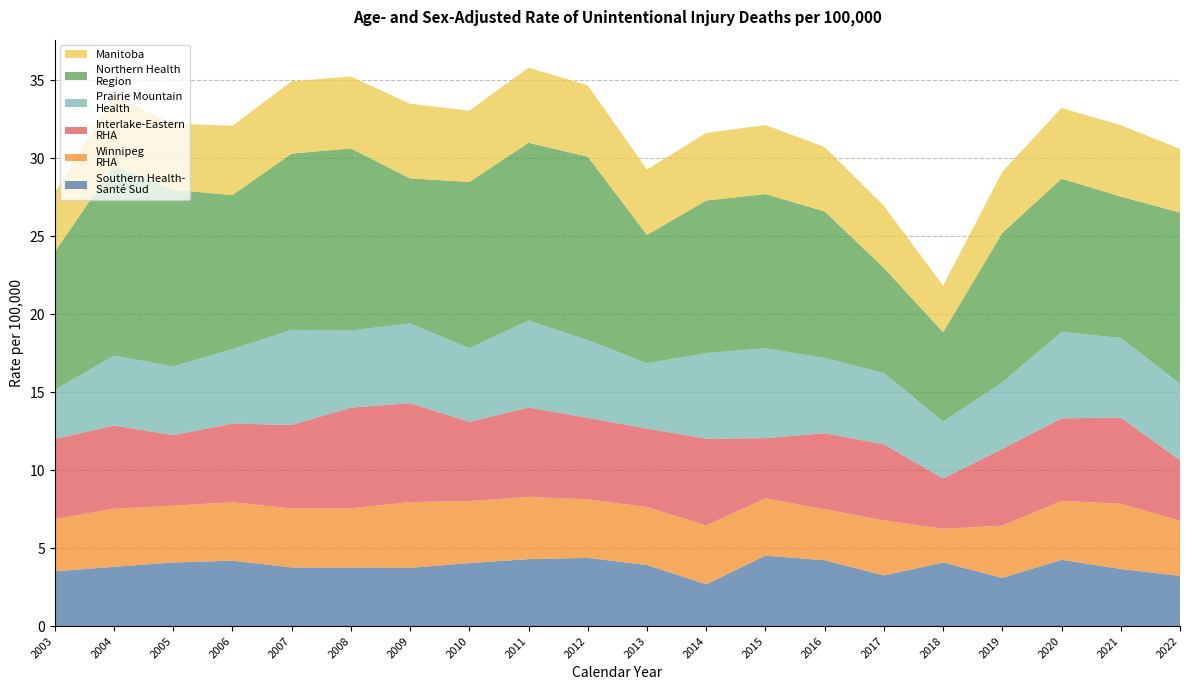

Reading left to right, what are all the values shown in this chart?

Southern Health-
Santé Sud: 2003=3.5	2004=3.8	2005=4.1	2006=4.2	2007=3.8	2008=3.8	2009=3.7	2010=4.0	2011=4.3	2012=4.4	2013=3.9	2014=2.7	2015=4.5	2016=4.2	2017=3.2	2018=4.1	2019=3.1	2020=4.2	2021=3.7	2022=3.2
Winnipeg
RHA: 2003=3.4	2004=3.7	2005=3.6	2006=3.7	2007=3.8	2008=3.8	2009=4.2	2010=4.0	2011=4.0	2012=3.8	2013=3.7	2014=3.8	2015=3.7	2016=3.3	2017=3.5	2018=2.2	2019=3.4	2020=3.8	2021=4.2	2022=3.5
Interlake-Eastern
RHA: 2003=5.1	2004=5.3	2005=4.5	2006=5.0	2007=5.3	2008=6.5	2009=6.3	2010=5.1	2011=5.7	2012=5.2	2013=5.0	2014=5.6	2015=3.9	2016=4.9	2017=4.9	2018=3.2	2019=4.9	2020=5.3	2021=5.5	2022=3.9
Prairie Mountain
Health: 2003=3.2	2004=4.5	2005=4.4	2006=4.8	2007=6.1	2008=4.9	2009=5.1	2010=4.7	2011=5.6	2012=5.0	2013=4.2	2014=5.5	2015=5.8	2016=4.8	2017=4.6	2018=3.7	2019=4.3	2020=5.5	2021=5.1	2022=4.9
Northern Health
Region: 2003=8.8	2004=12.2	2005=11.3	2006=9.9	2007=11.3	2008=11.7	2009=9.3	2010=10.7	2011=11.4	2012=11.8	2013=8.2	2014=9.8	2015=9.9	2016=9.4	2017=6.7	2018=5.7	2019=9.6	2020=9.8	2021=9.1	2022=11.0
Manitoba: 2003=3.8	2004=4.5	2005=4.2	2006=4.4	2007=4.6	2008=4.6	2009=4.8	2010=4.6	2011=4.8	2012=4.6	2013=4.2	2014=4.3	2015=4.4	2016=4.1	2017=4.0	2018=3.0	2019=3.9	2020=4.5	2021=4.6	2022=4.1